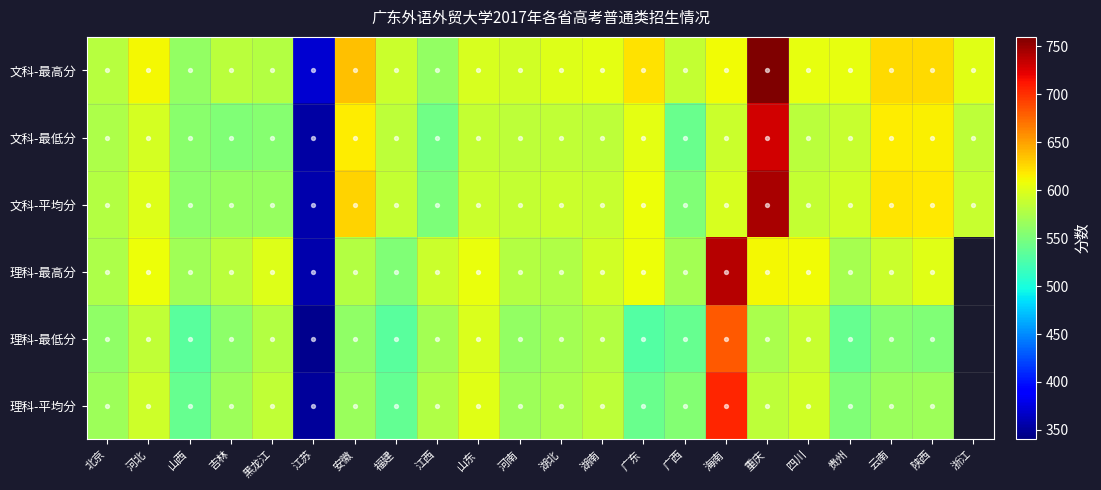

Reading left to right, list all the values displayed in this chart.

文科-最高分: 北京=581.0	河北=611.0	山西=562.0	吉林=582.0	黑龙江=579.0	江苏=370.0	安徽=636.0	福建=591.0	江西=562.0	山东=596.0	河南=594.0	湖北=600.0	湖南=604.0	广东=621.0	广西=587.0	海南=610.0	重庆=773.0	四川=605.0	贵州=605.0	云南=625.0	陕西=625.0	浙江=601.0
文科-最低分: 北京=576.0	河北=595.0	山西=557.0	吉林=553.0	黑龙江=555.0	江苏=354.0	安徽=616.0	福建=584.0	江西=545.0	山东=587.0	河南=583.0	湖北=586.0	湖南=584.0	广东=604.0	广西=541.0	海南=590.0	重庆=729.0	四川=582.0	贵州=588.0	云南=617.0	陕西=615.0	浙江=583.0
文科-平均分: 北京=578.5	河北=600.8	山西=558.7	吉林=563.2	黑龙江=564.0	江苏=357.8	安徽=627.7	福建=587.1	江西=550.7	山东=589.8	河南=587.1	湖北=589.7	湖南=588.2	广东=608.9	广西=552.2	海南=597.0	重庆=744.1	四川=587.3	贵州=592.7	云南=620.1	陕西=618.9	浙江=588.8
理科-最高分: 北京=576.0	河北=608.0	山西=569.0	吉林=582.0	黑龙江=600.0	江苏=358.0	安徽=579.0	福建=553.0	江西=591.0	山东=607.0	河南=579.0	湖北=577.0	湖南=593.0	广东=609.0	广西=570.0	海南=740.0	重庆=612.0	四川=610.0	贵州=572.0	云南=591.0	陕西=602.0	浙江=0.0
理科-最低分: 北京=561.0	河北=586.0	山西=532.0	吉林=559.0	黑龙江=578.0	江苏=346.0	安徽=561.0	福建=532.0	江西=571.0	山东=598.0	河南=562.0	湖北=571.0	湖南=579.0	广东=529.0	广西=540.0	海南=682.0	重庆=574.0	四川=588.0	贵州=540.0	云南=555.0	陕西=552.0	浙江=0.0
理科-平均分: 北京=567.8	河北=592.2	山西=538.8	吉林=567.5	黑龙江=585.1	江苏=351.1	安徽=566.3	福建=538.3	江西=577.8	山东=601.5	河南=568.0	湖北=573.4	湖南=583.9	广东=541.7	广西=554.0	海南=704.5	重庆=584.1	四川=593.0	贵州=551.9	云南=565.7	陕西=566.6	浙江=0.0